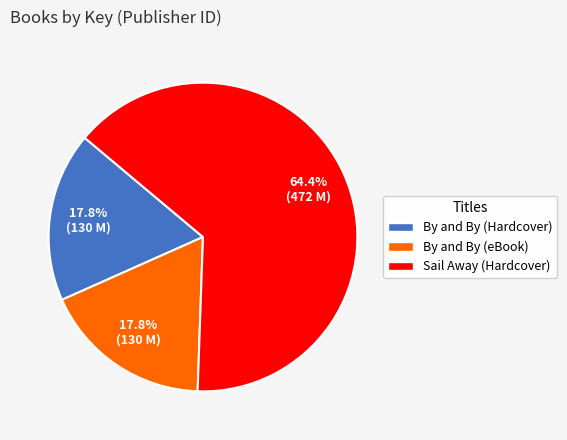

Is it true that By and By (Hardcover) is 8% of the pie?

False